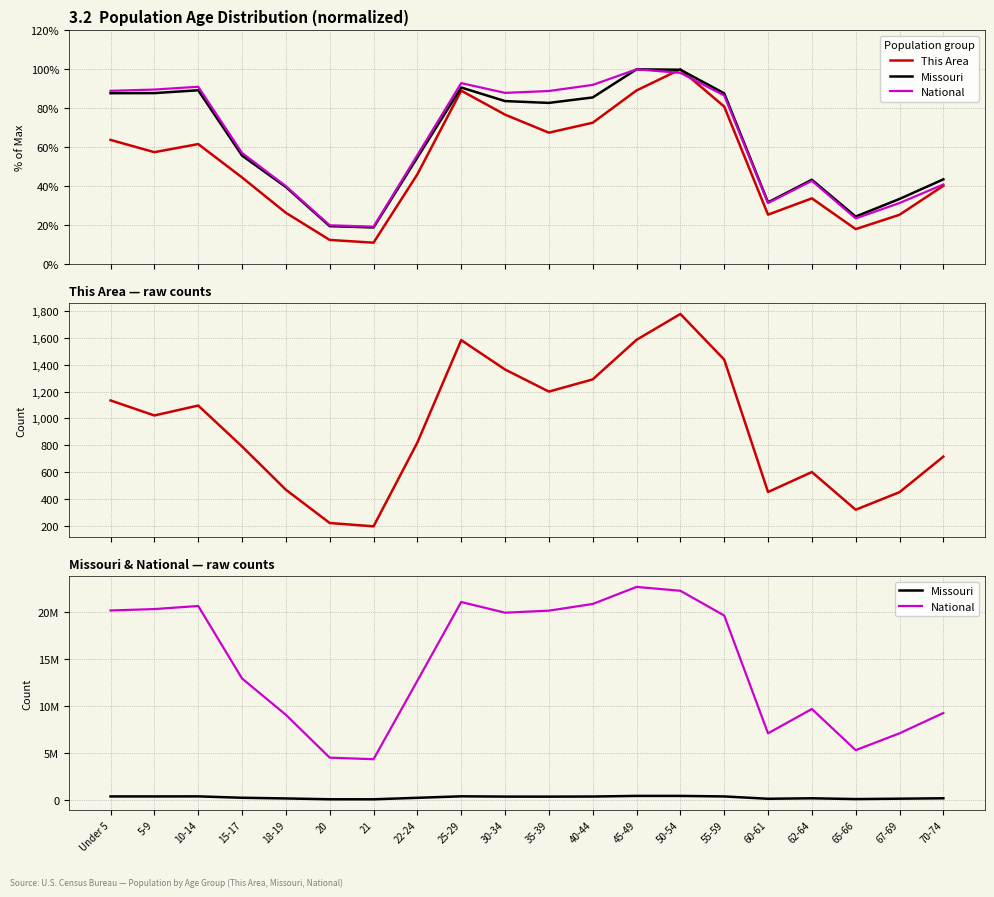

What is the average value of the Missouri series?

280056